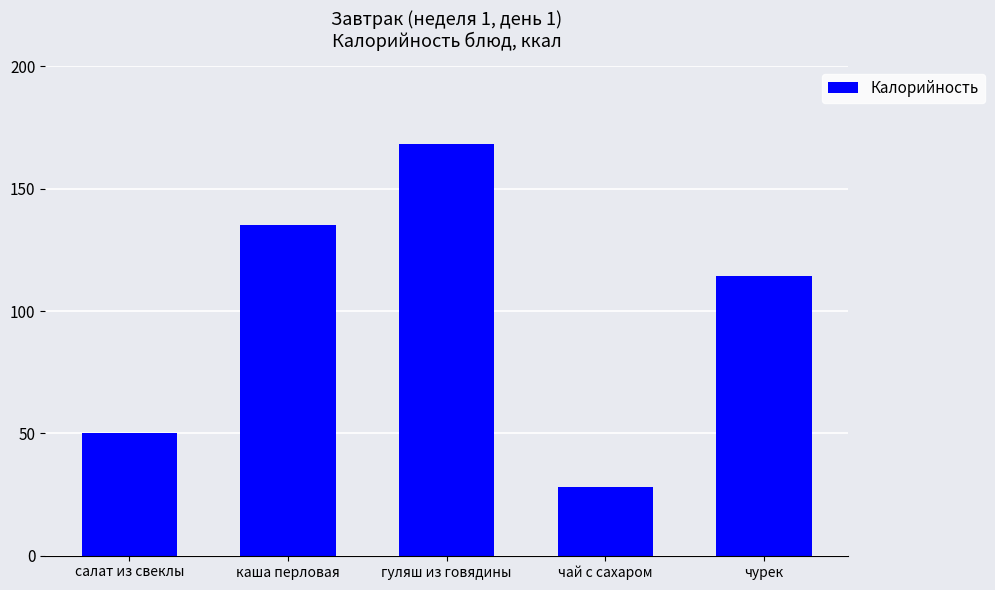

Approximately how many times larger is the value at салат из свеклы compared to чай с сахаром?

1.8